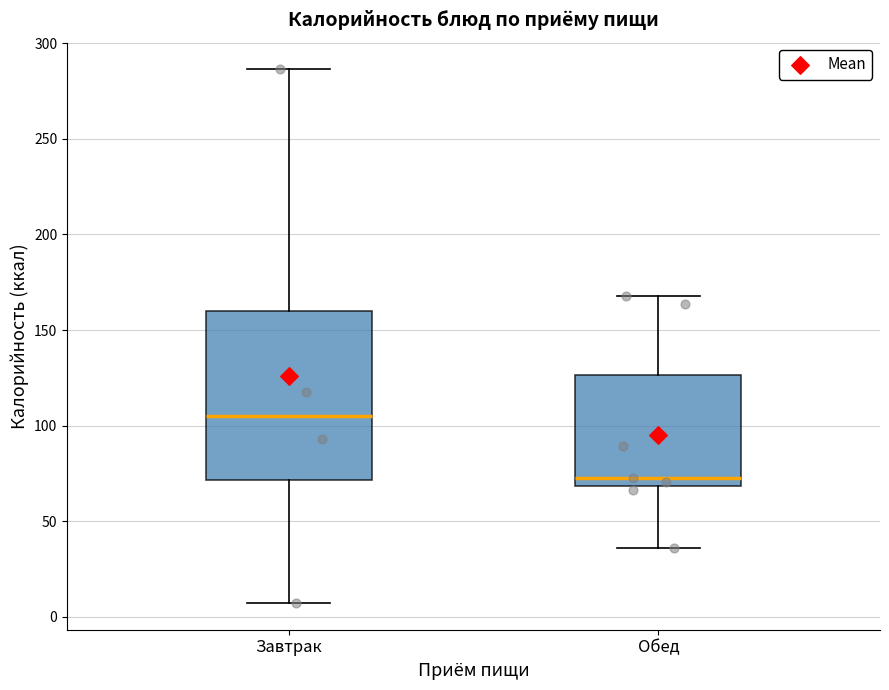

Where is the upper edge of the box for Завтрак on the y-axis? The values are not printed on the chart, so give them approximately, as read against the axis.

160